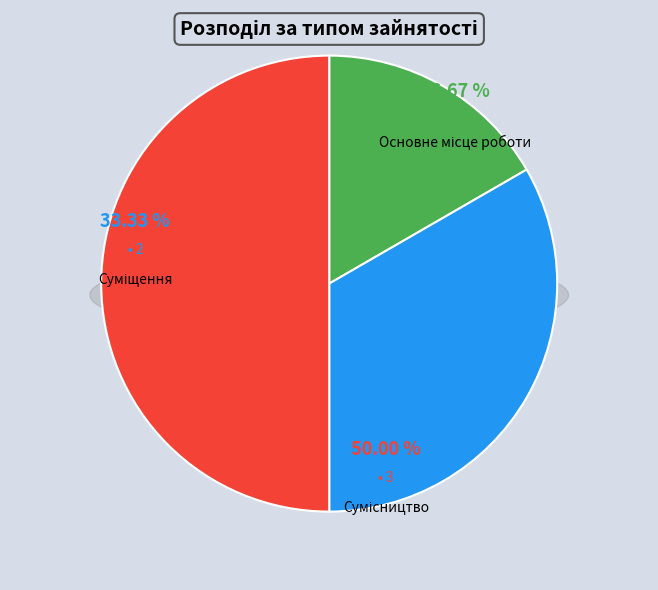

Combined, do Сумісництво and Суміщення account for over 50%?

Yes